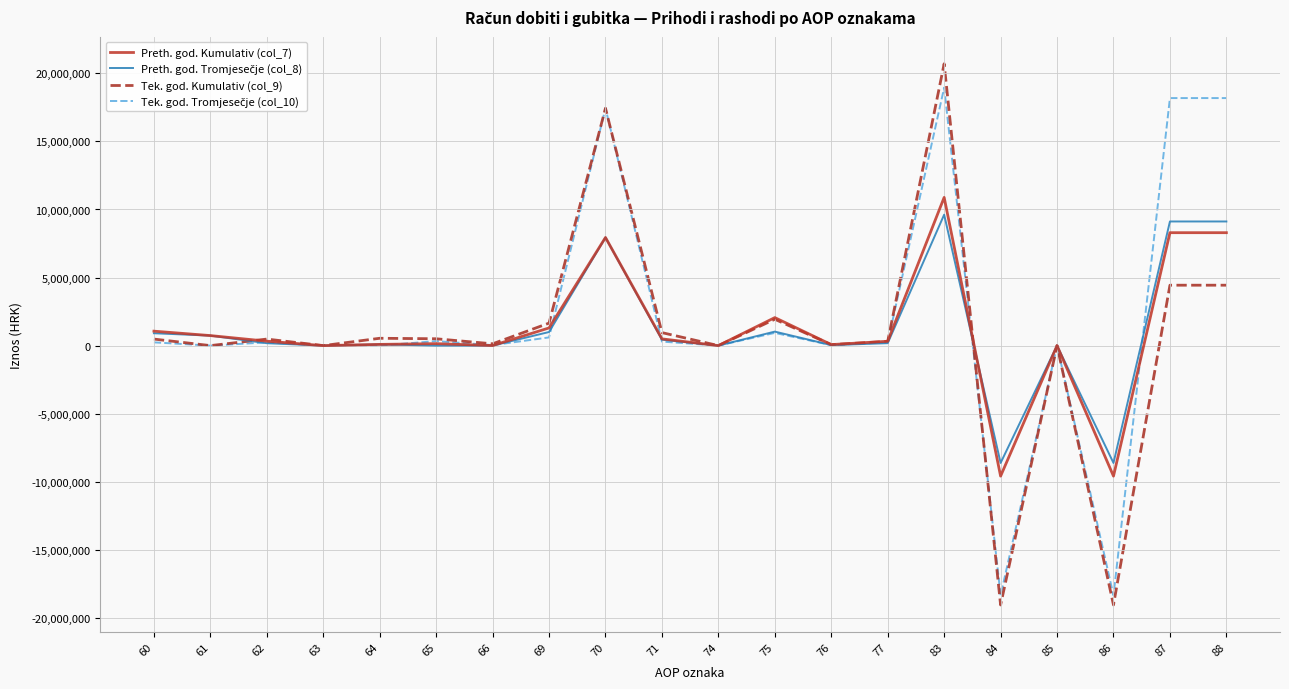

How many lines are shown in the chart?

4